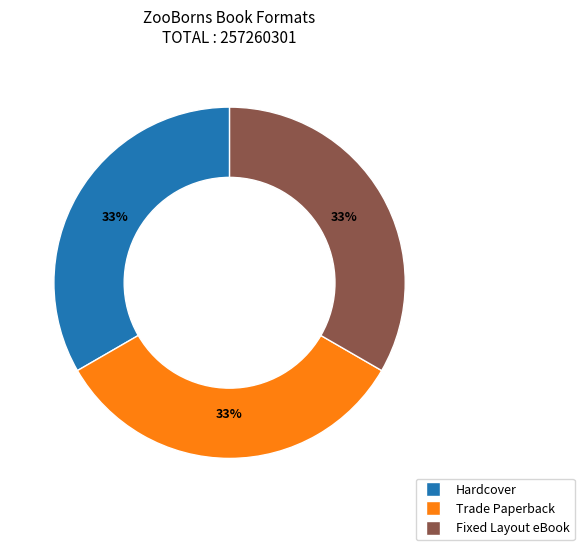

Is there any slice that represents more than half of the pie?

No